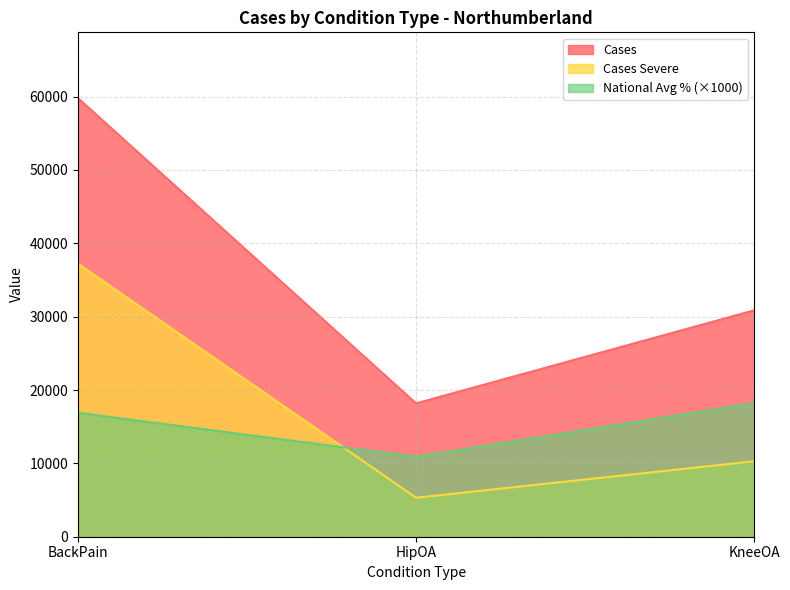

How many values in the CasesSevere series are below 10287?

1